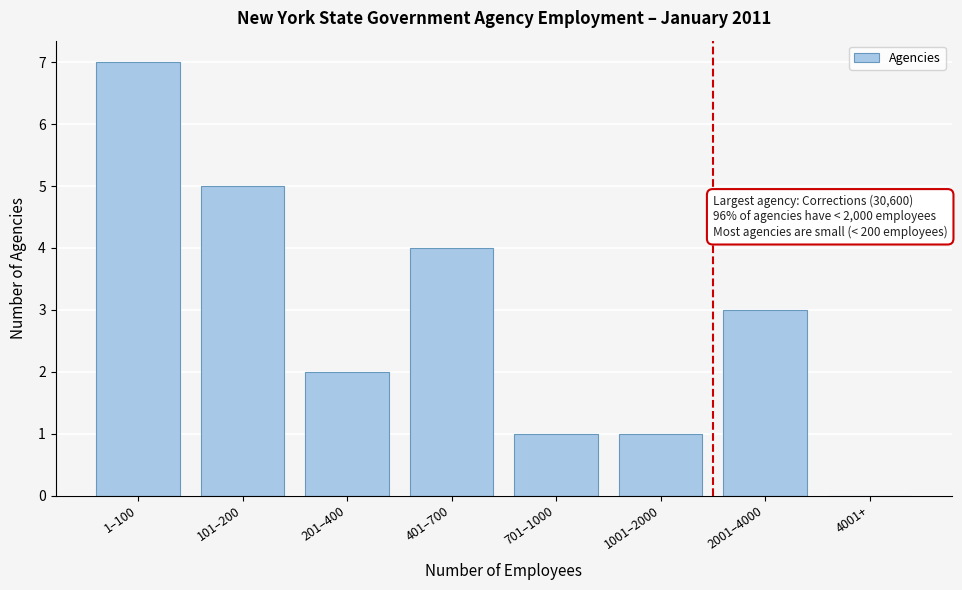

Reading left to right, transcribe all the data shown in this chart.

1–100=7	101–200=5	201–400=2	401–700=4	701–1000=1	1001–2000=1	2001–4000=3	4001+=0